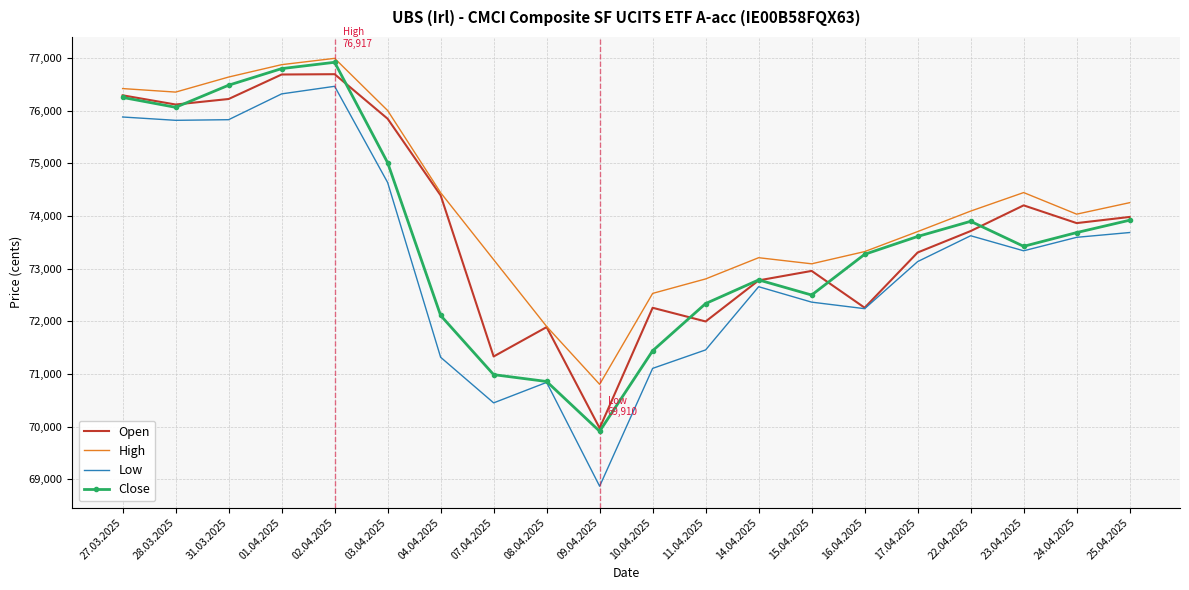

Which series has the largest total across all categories?

High